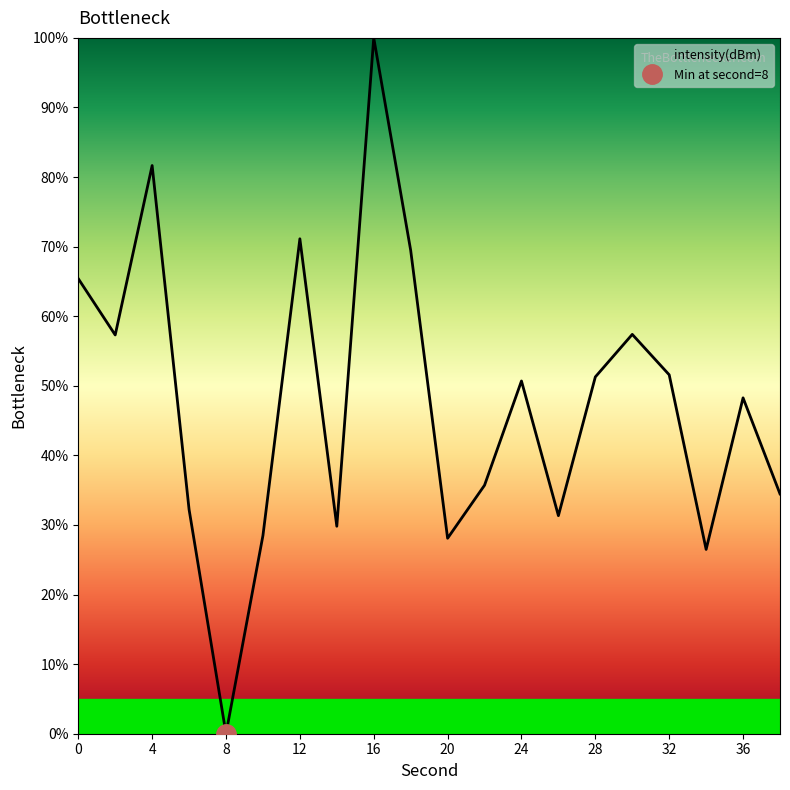

Count the number of values greater than 50.

10